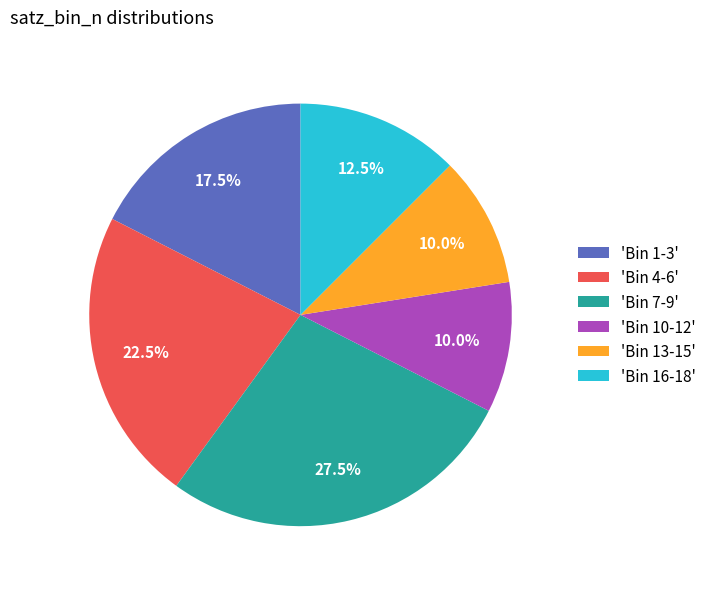

Which category has the biggest portion of the pie?

'Bin 7-9'